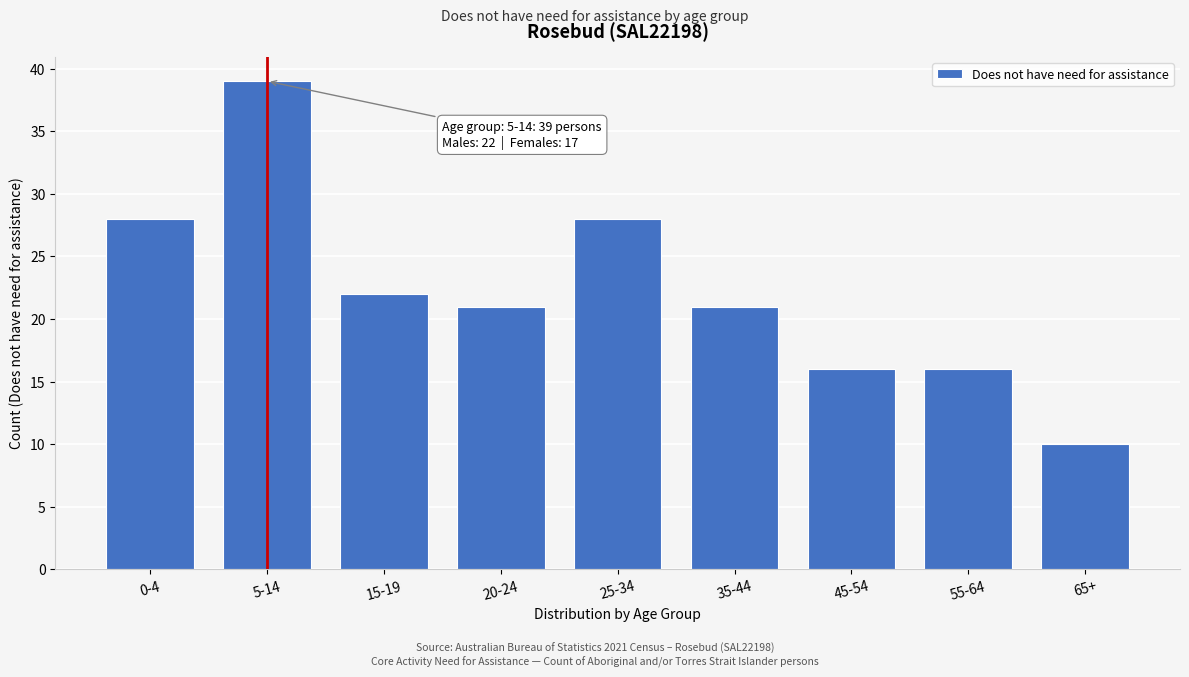

Reading left to right, transcribe all the data shown in this chart.

0-4=28	5-14=39	15-19=22	20-24=21	25-34=28	35-44=21	45-54=16	55-64=16	65+=10